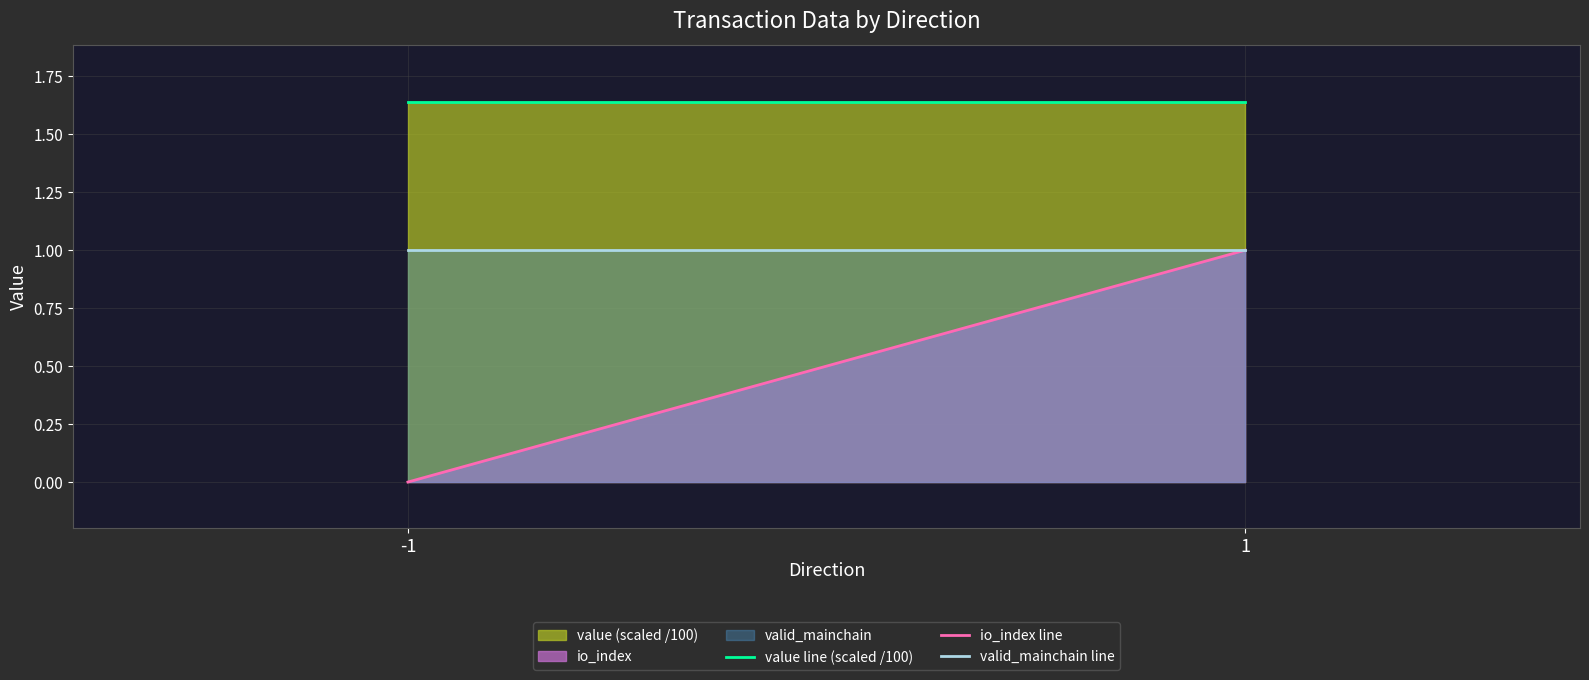

Is it true that io_index equals 0.0 at -1?

True